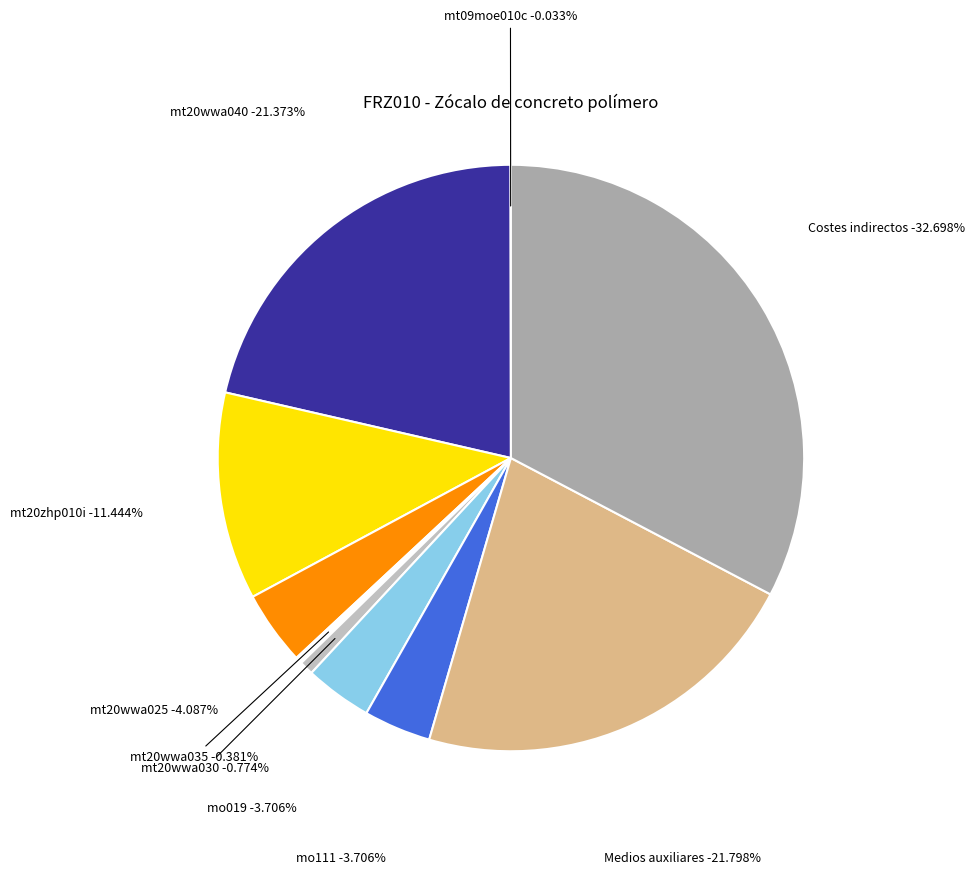

True or false: mt20wwa040 accounts for 21% of the total.

True